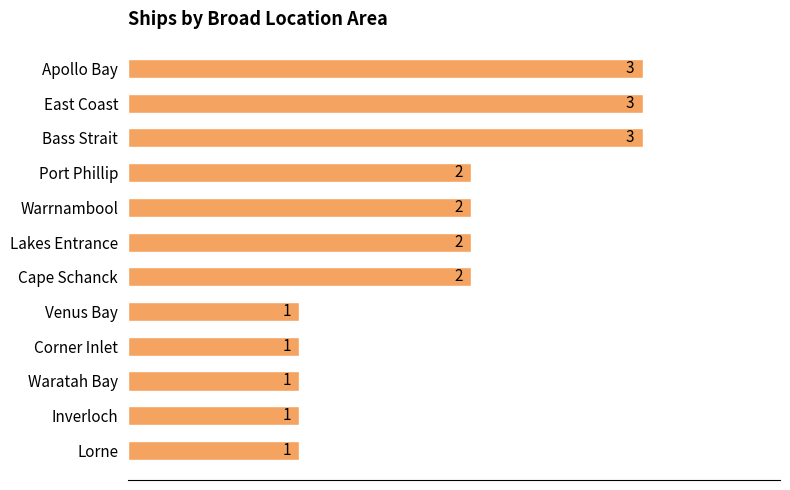

What is the label of the 4th bar from the top?

Port Phillip